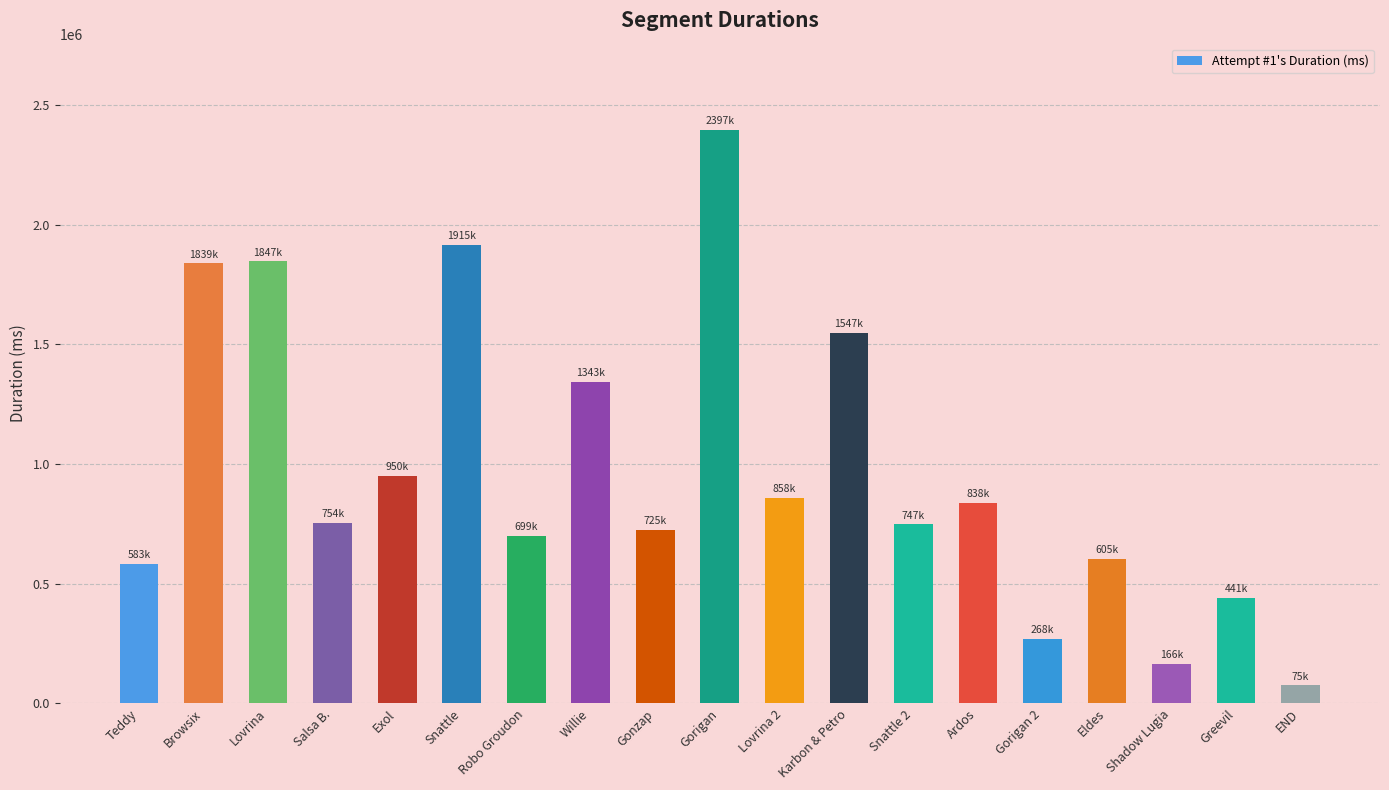

Which has a higher value, Gorigan 2 or Gonzap?

Gonzap